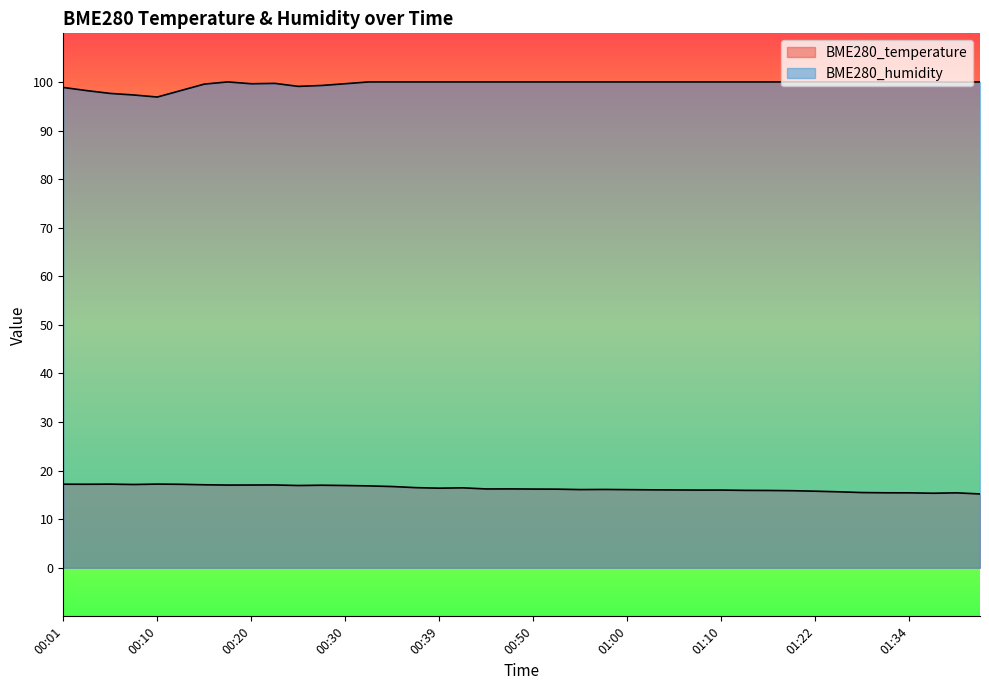

True or false: BME280_temperature and BME280_humidity intersect in this chart.

False